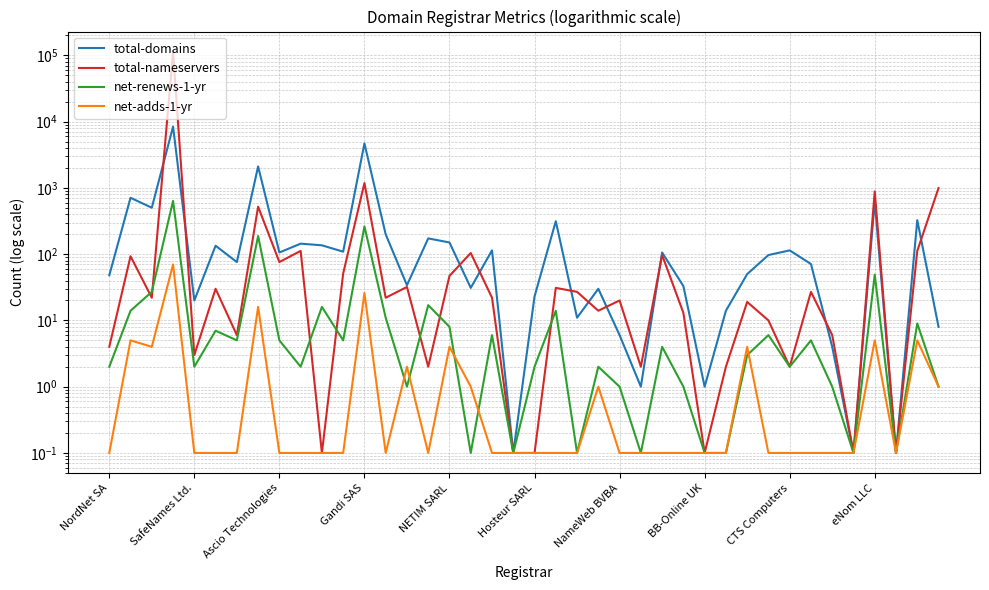

What is the difference between the net-renews-1-yr values at 26 and 13?

7.0